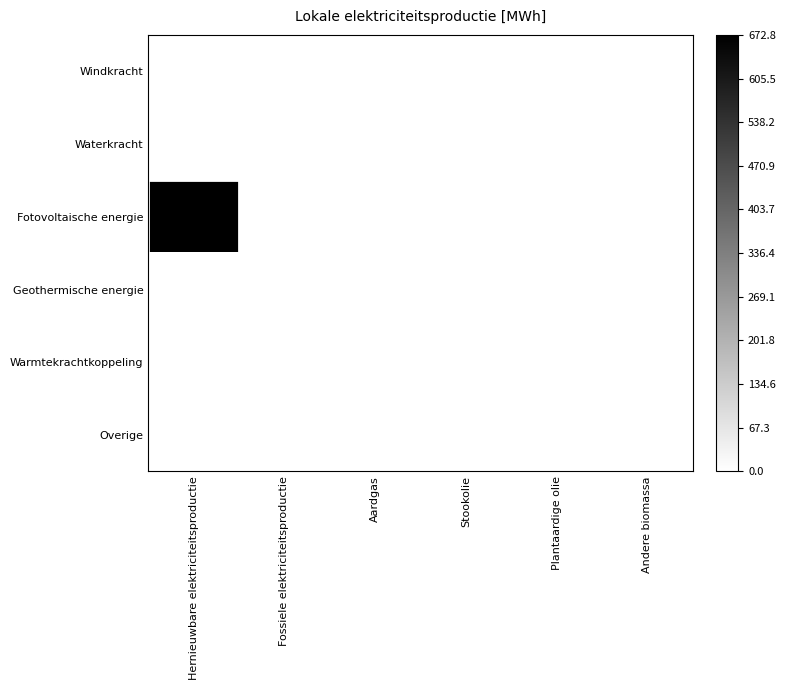

At how many categories does at least one series exceed 554?

1